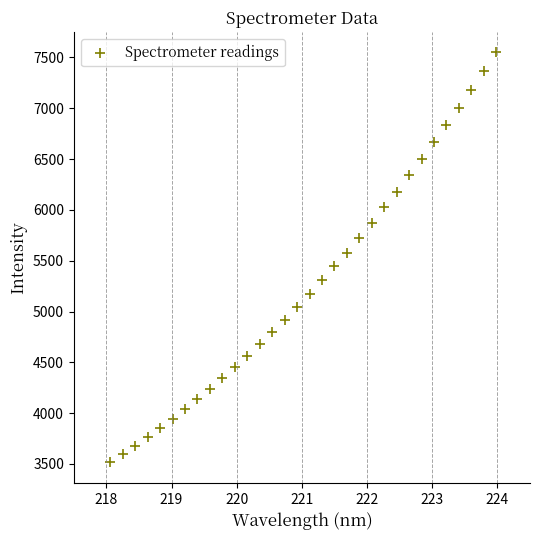

What is the range of Y values (max minus min)?

4033.5